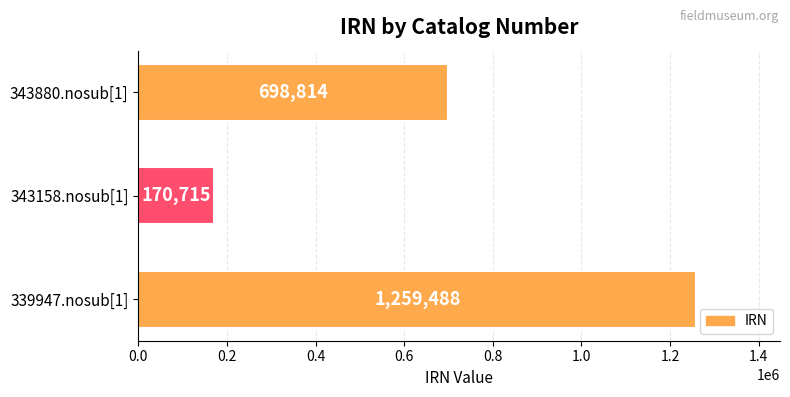

How many distinct data groups are displayed?

1